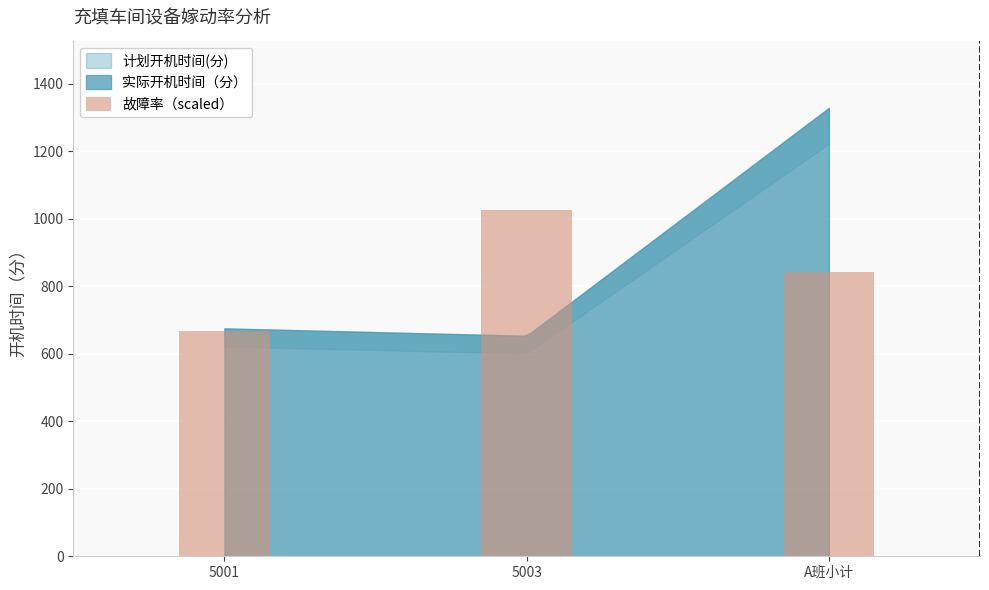

The chart shows a value of 406.7 at 5001. True or false?

False